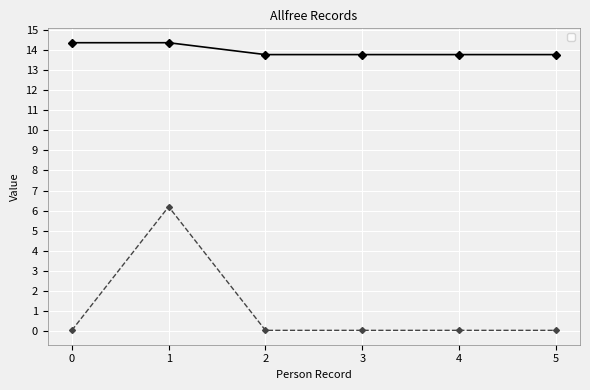

Which series has the largest total across all categories?

_score